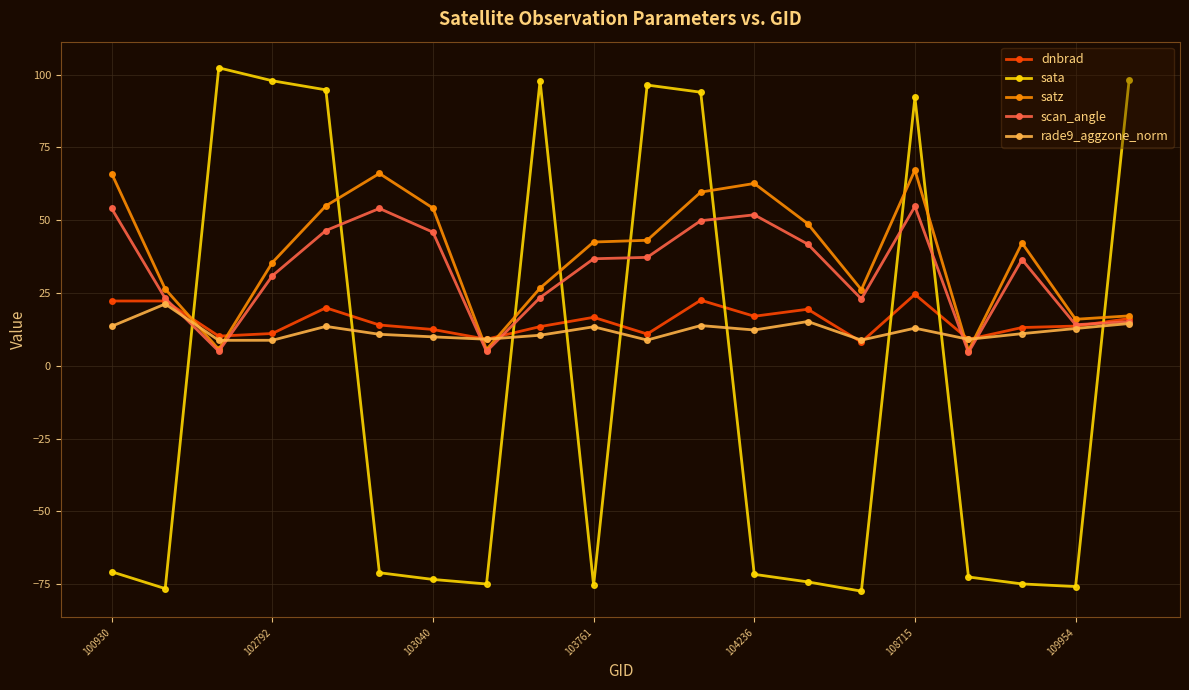

What is the smallest value displayed?

-77.4